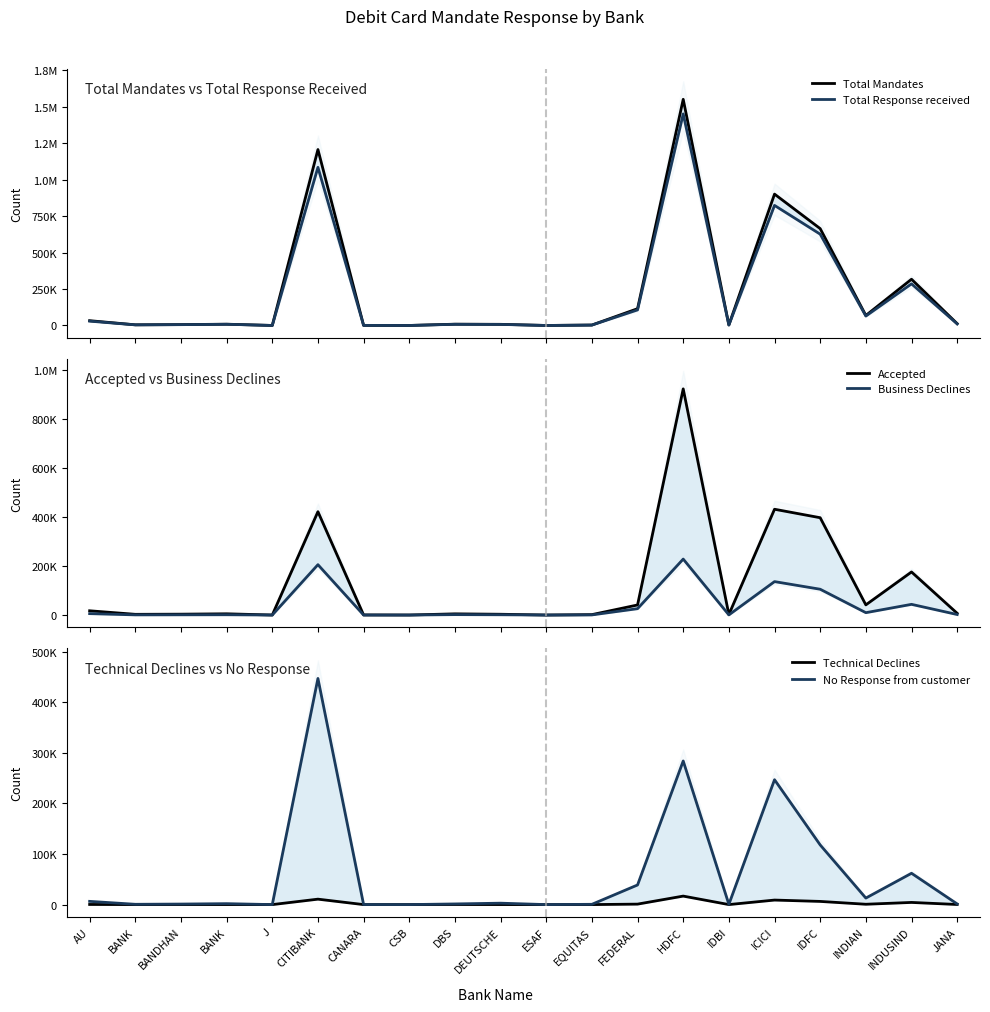

Where is the first local minimum for Technical Declines?

BANK